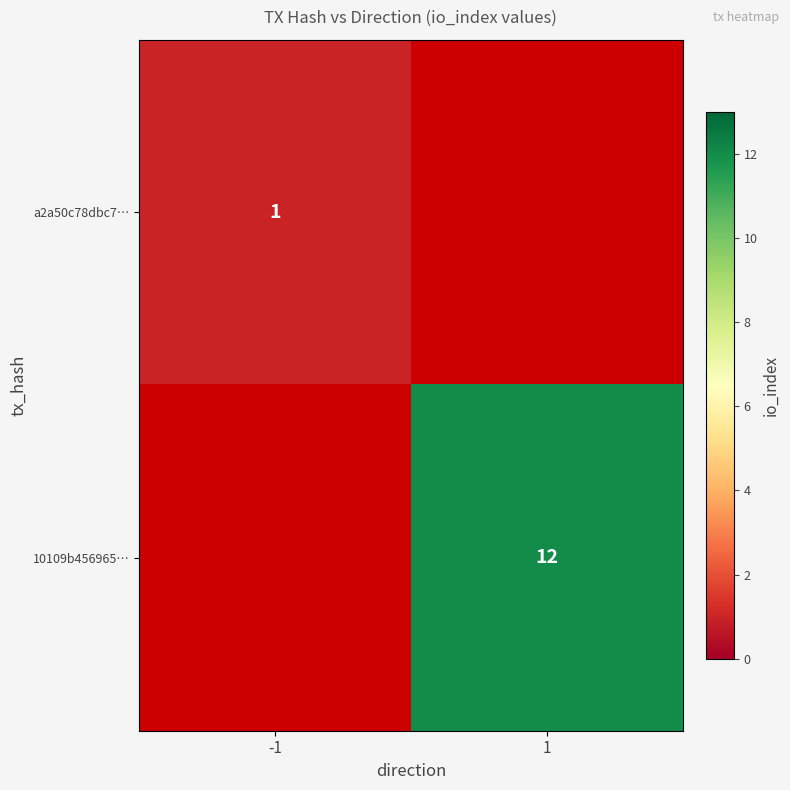

Is it true that 10109b456965… equals 12 at 1?

True